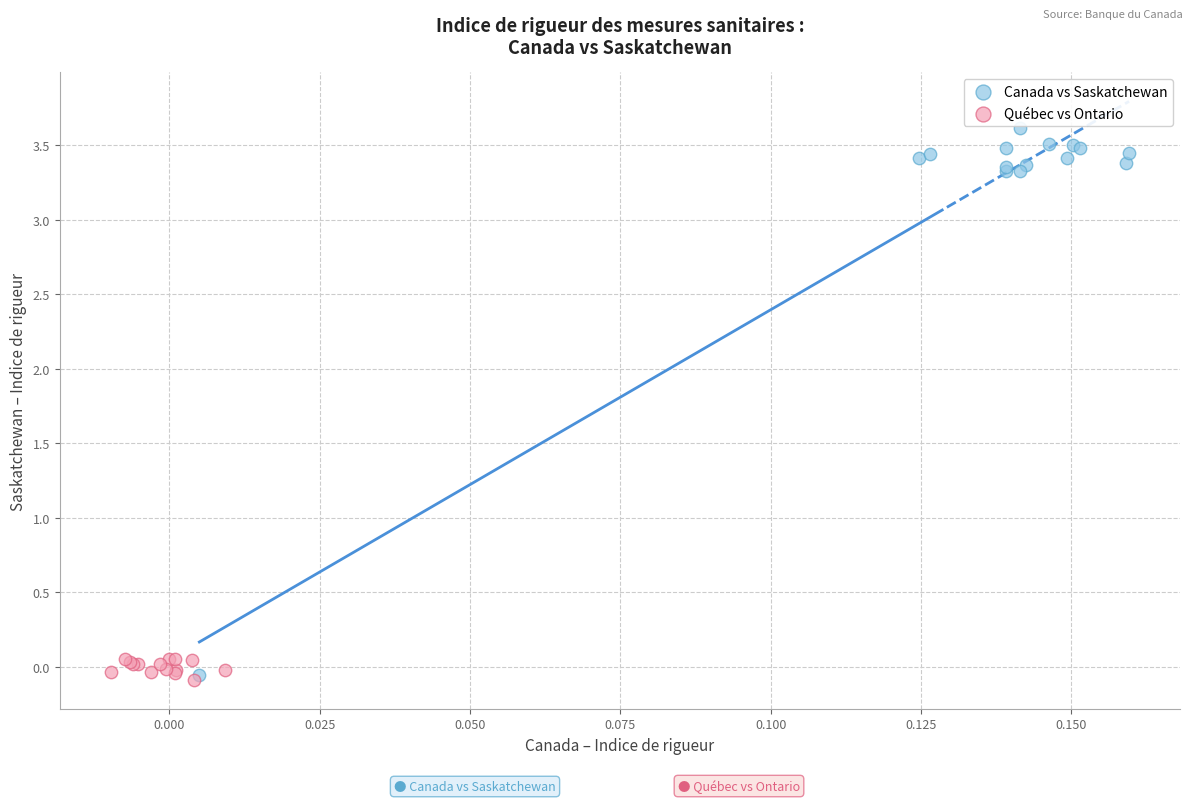

Which series has the widest spread of Y values?

Canada vs Saskatchewan